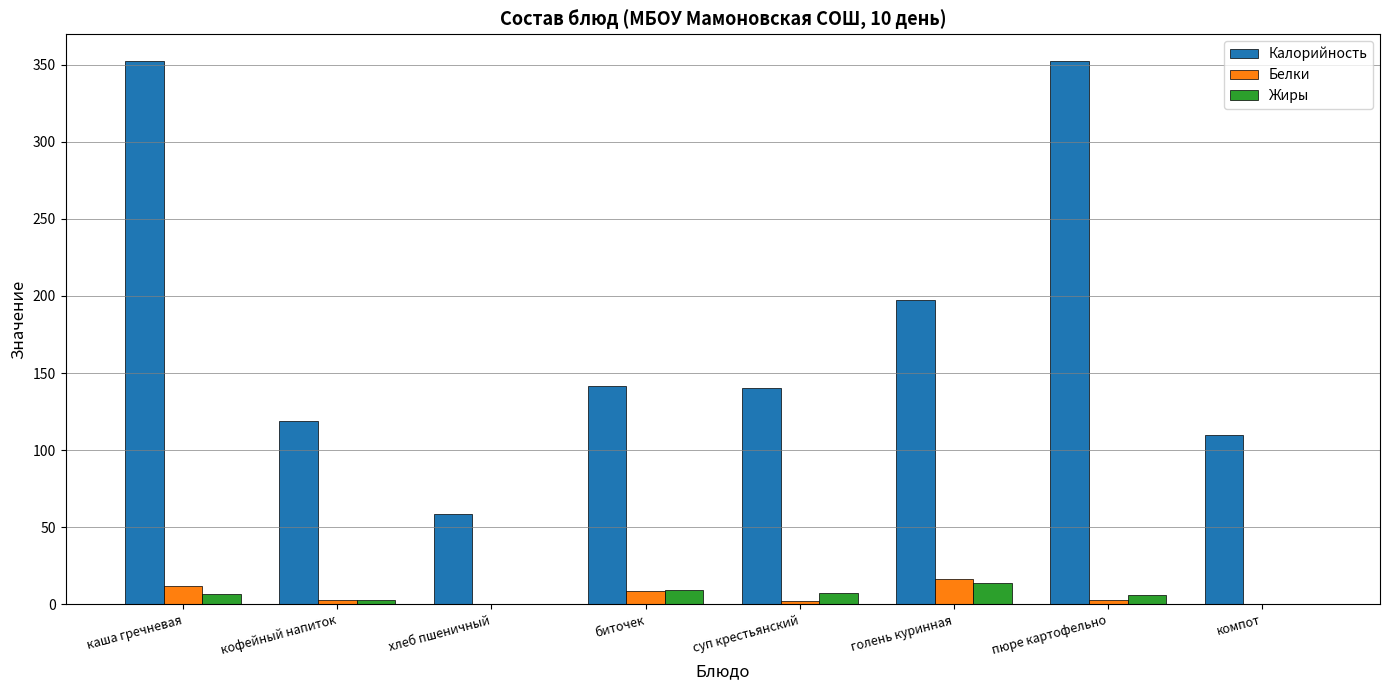

How many categories are shown in the chart?

8